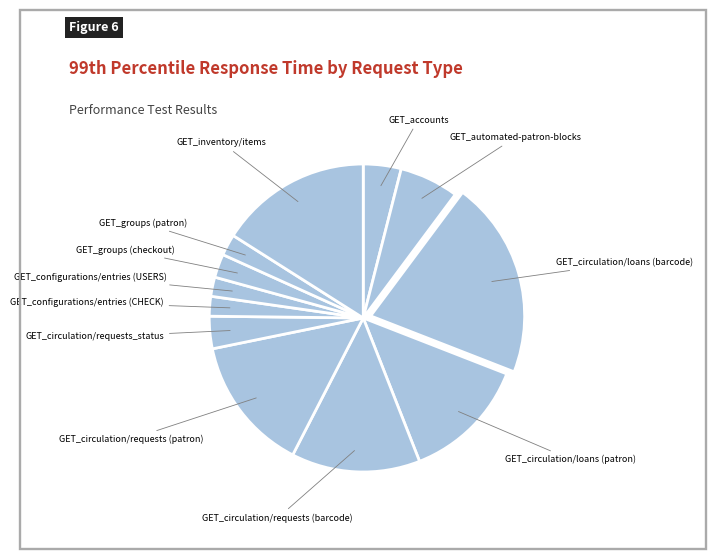

Count the number of slices in the pie.

12